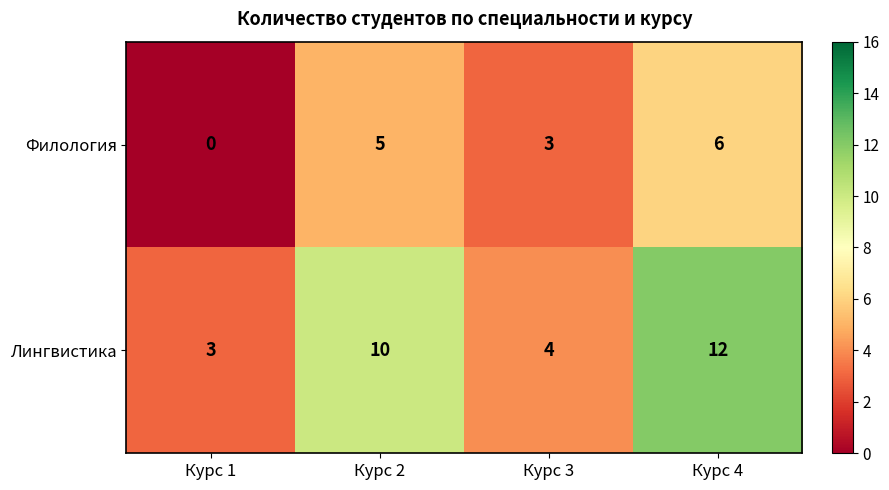

The Лингвистика series shows 3 at Курс 4. True or false?

False